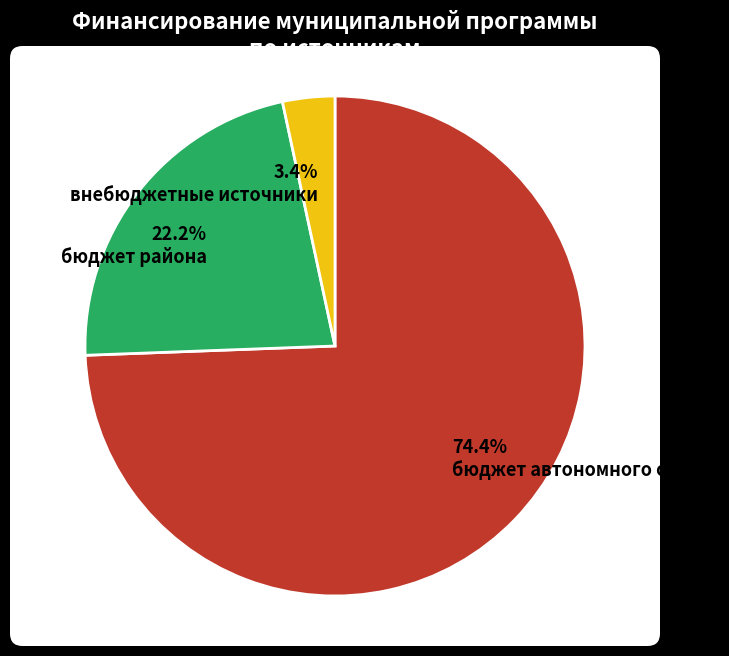

Do бюджет района and бюджет автономного округа together represent more than half of the pie?

Yes